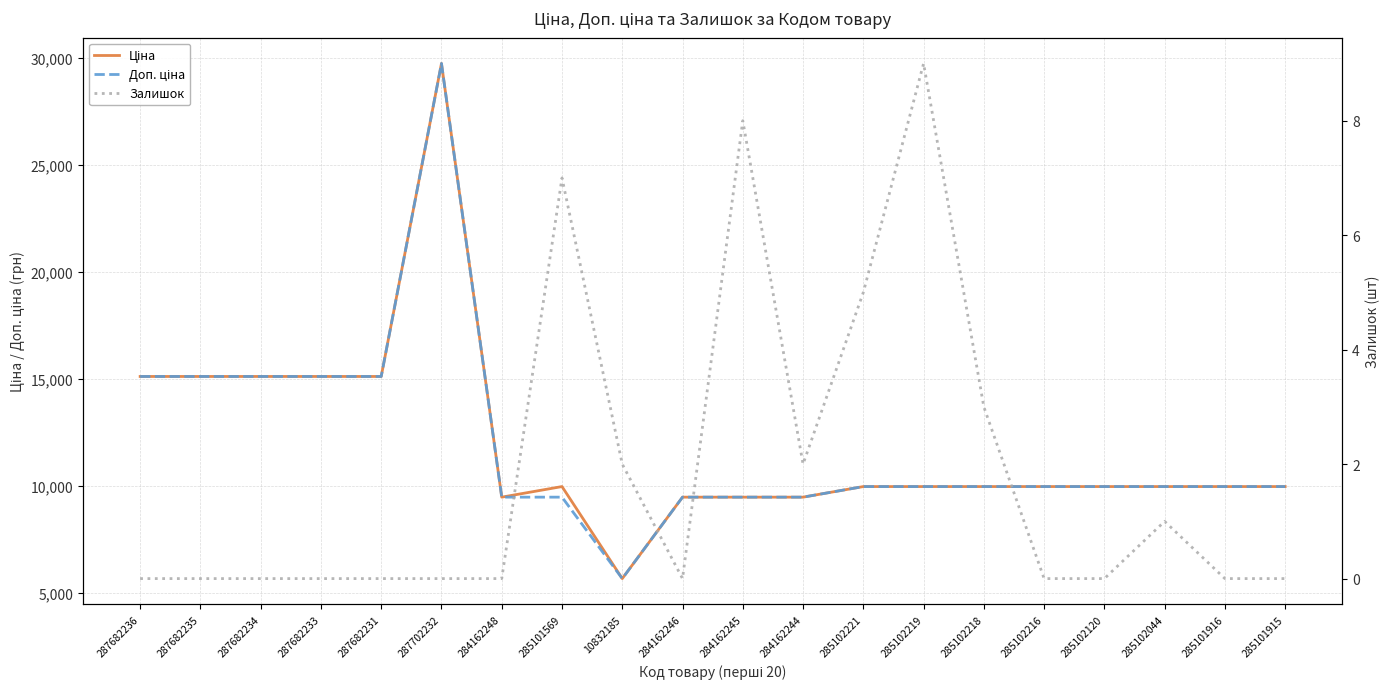

Is it true that Доп. ціна equals 17424.8 at 285102218?

False